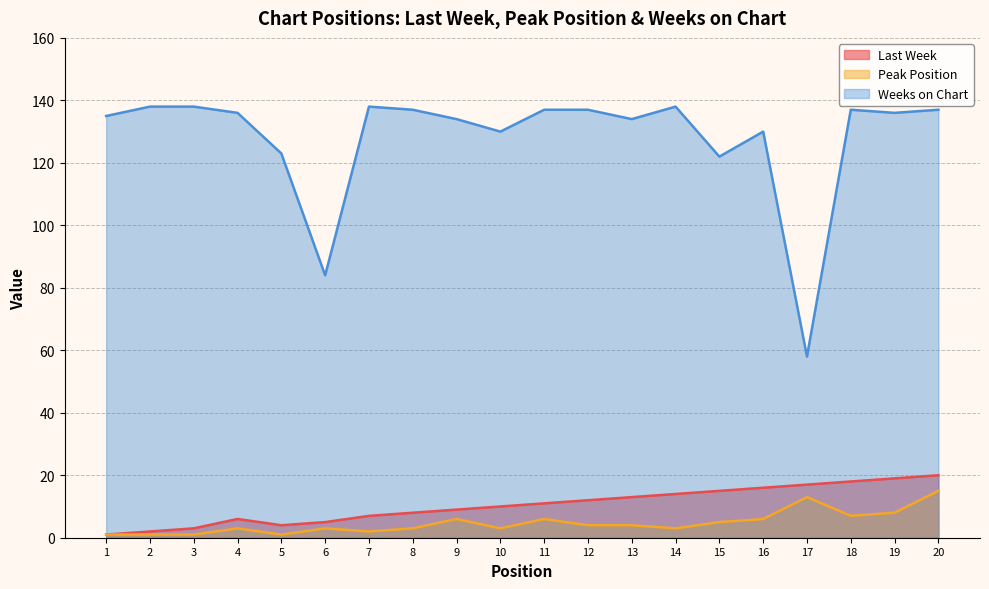

What is the approximate value of Weeks on Chart at 1, to the nearest 5?

135